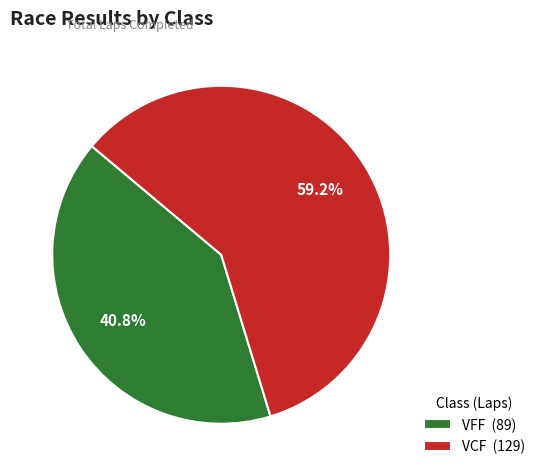

Is there a majority slice in this chart?

Yes